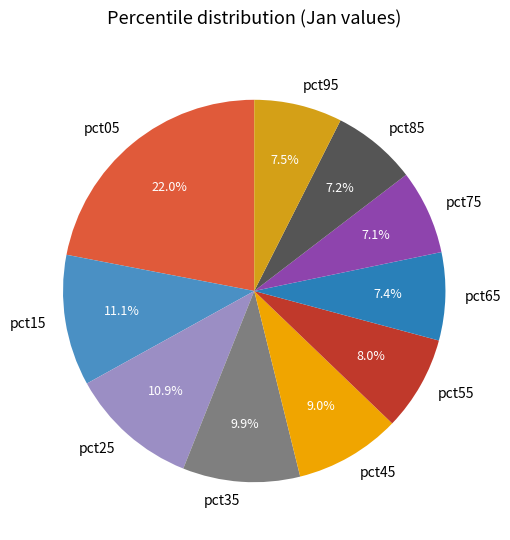

What percentage do pct25 and pct95 together represent?

18.4%